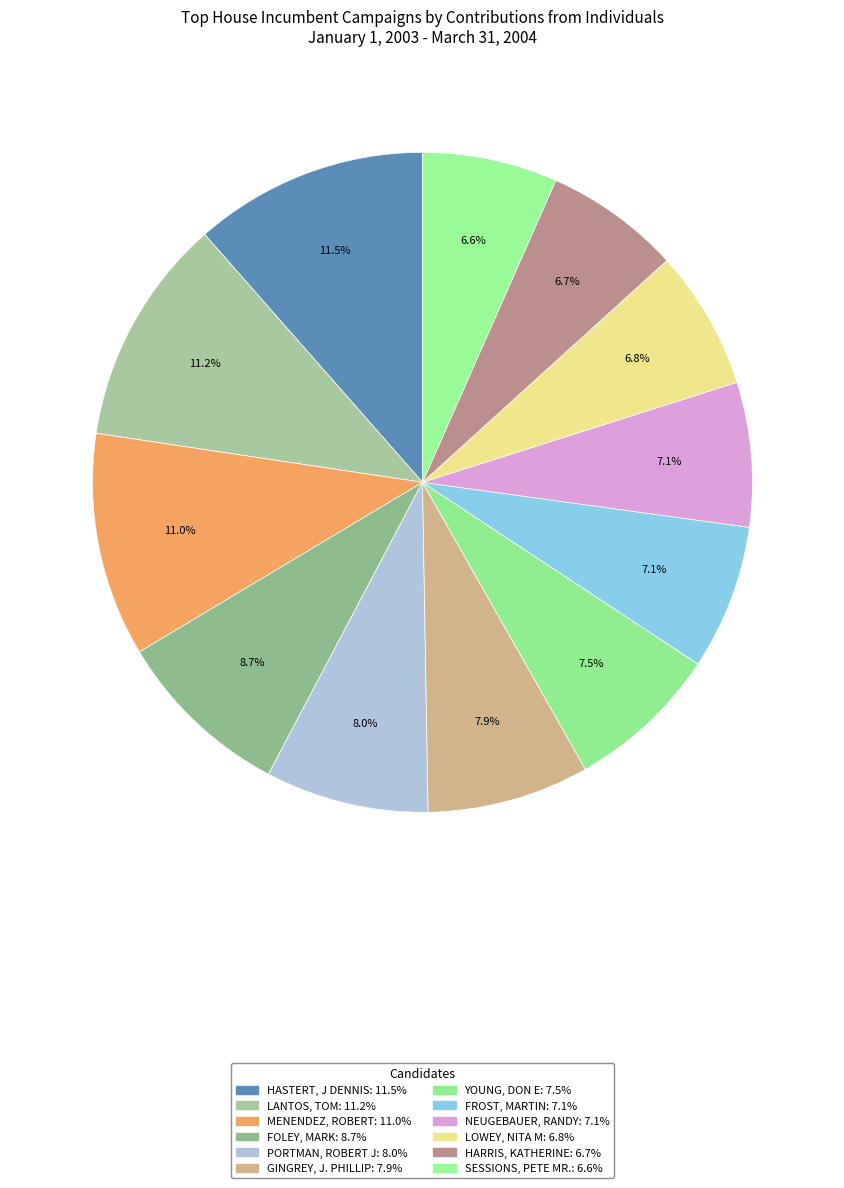

How many slices are in this pie chart?

12